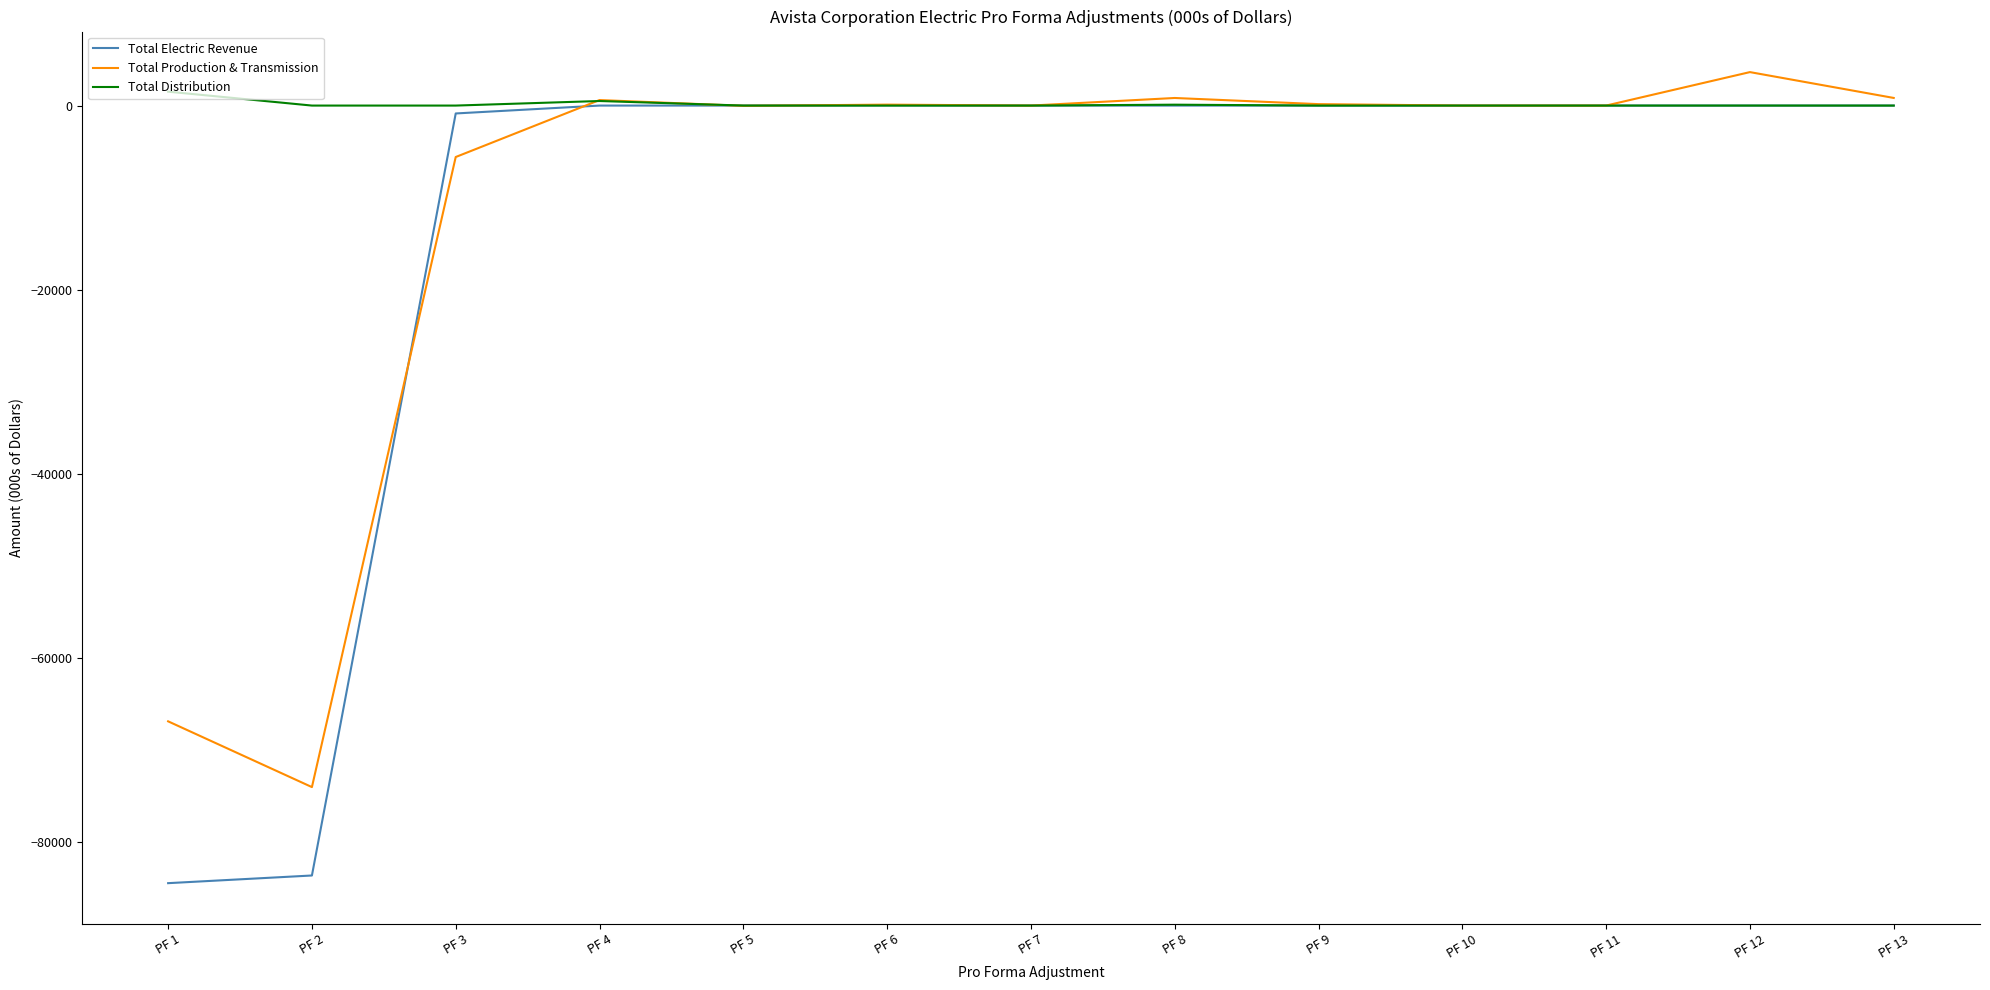

True or false: Total Production & Transmission and Total Electric Revenue intersect in this chart.

True